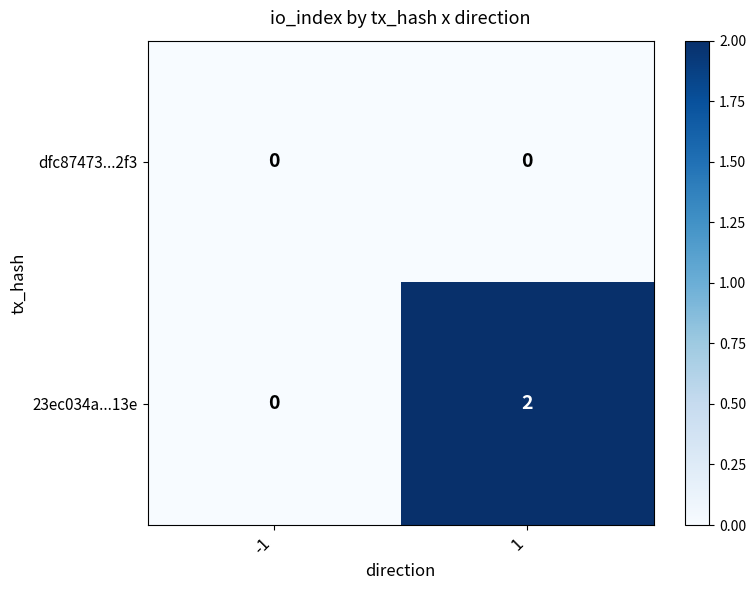

Reading left to right, list all the values displayed in this chart.

dfc87473...2f3: -1=0	1=0
23ec034a...13e: -1=0	1=2